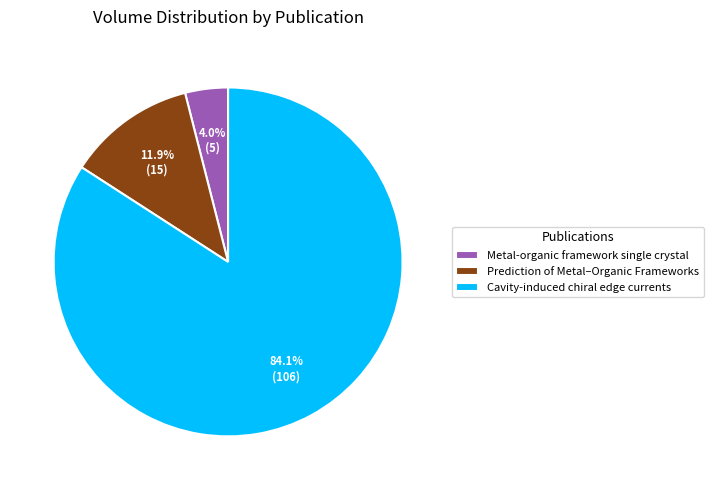

Does any single category account for the majority?

Yes